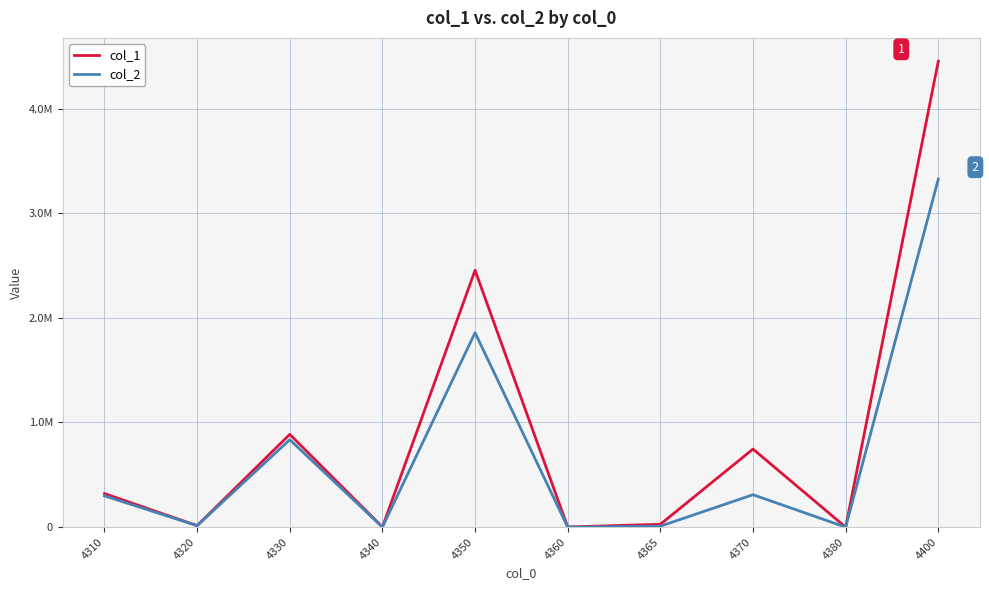

At 4350, list the series in order from largest to smallest.

col_1, col_2